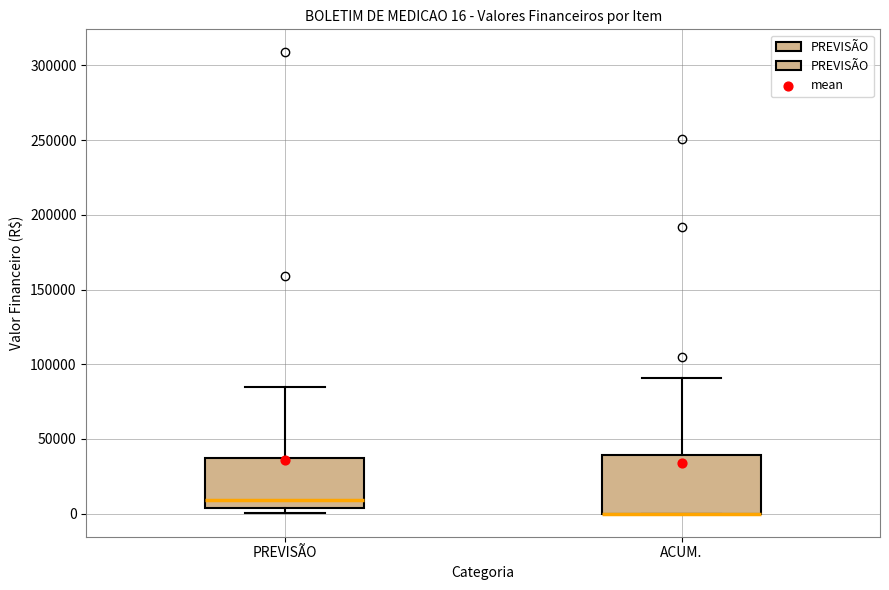

Comparing the boxes themselves (not the whiskers), which one is the tallest?

ACUM.